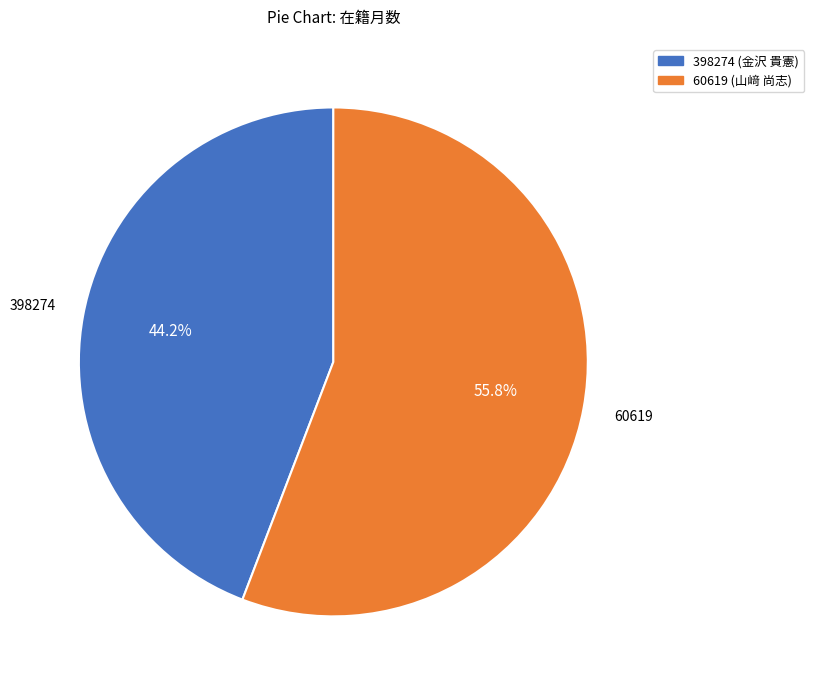

The 398274 slice represents 52% of the pie. True or false?

False